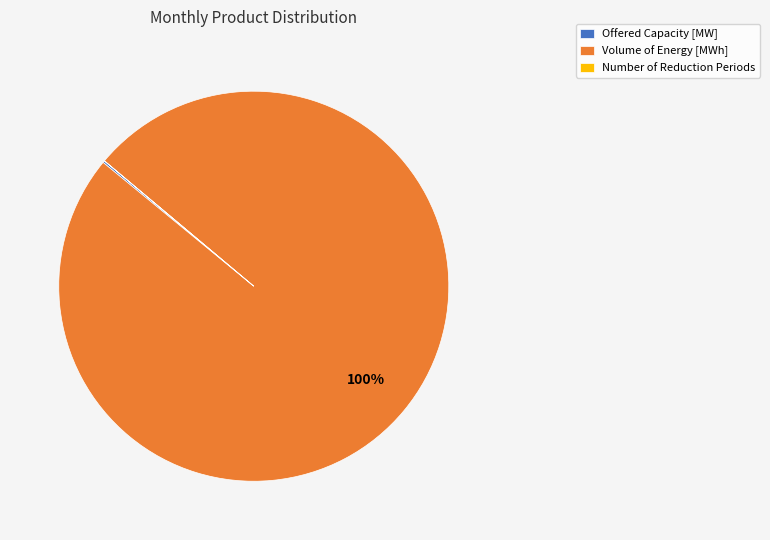

To the nearest percent, what is the average slice percentage?

33%